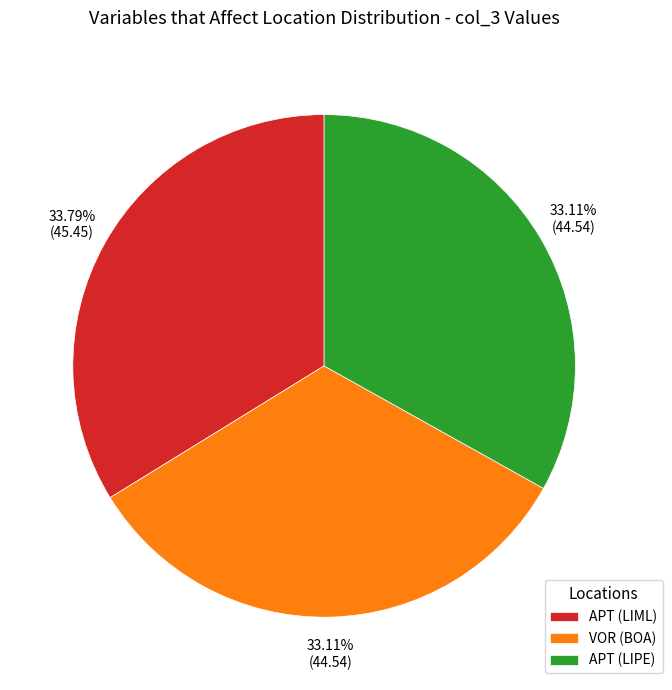

Do APT (LIML) and APT (LIPE) together represent more than half of the pie?

Yes